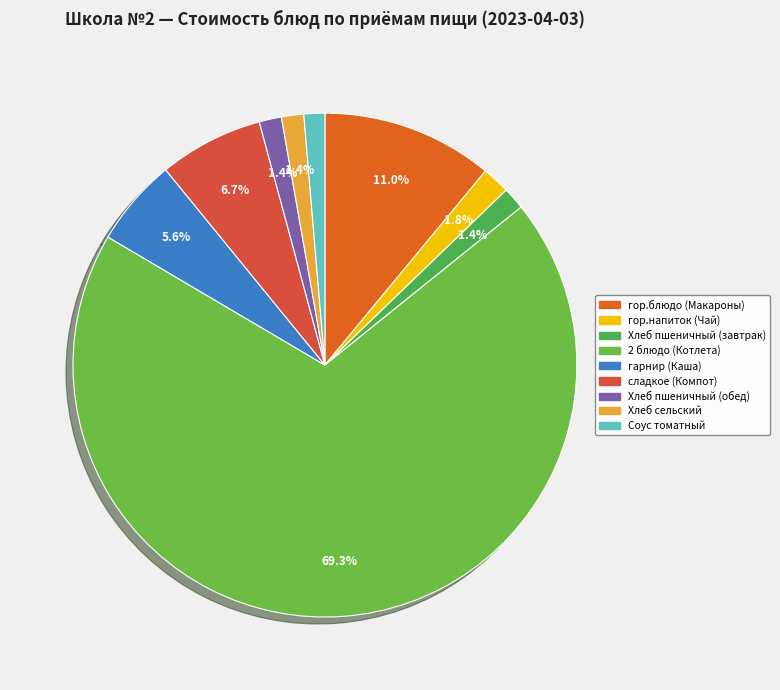

To the nearest percent, what percentage of the pie is Хлеб сельский?

1%